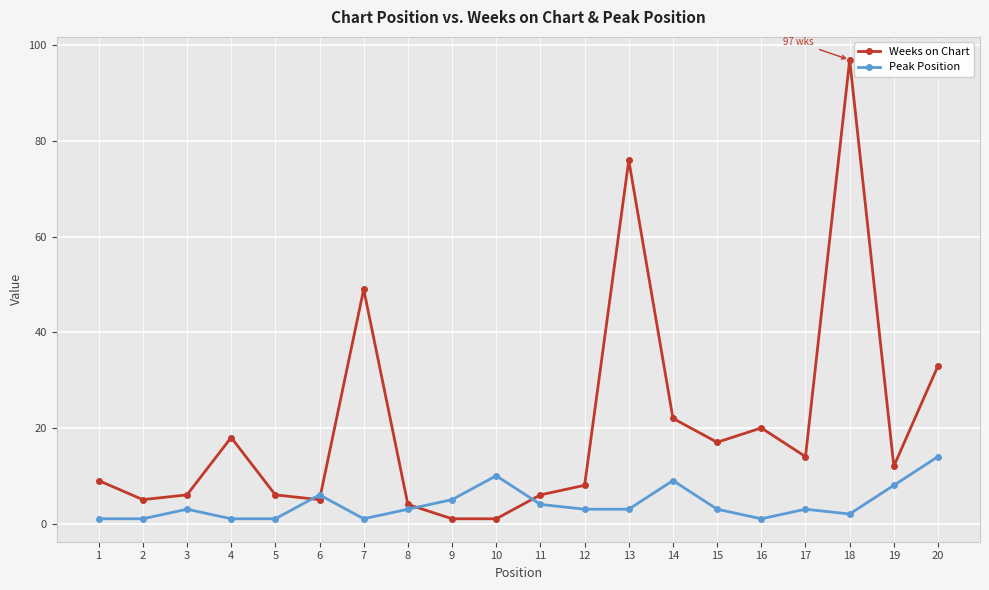

How many lines are shown in the chart?

2